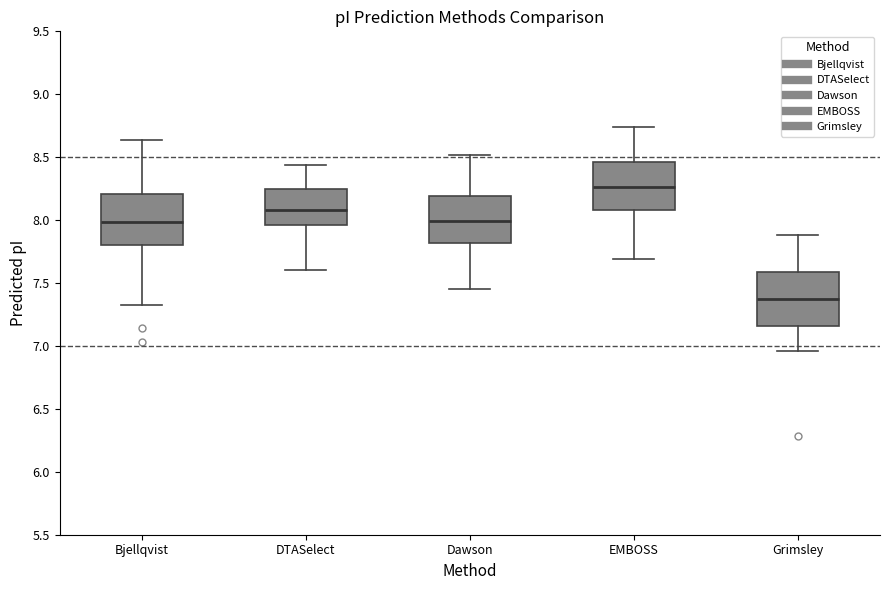

Reading left to right, transcribe this box plot: for each box, give where its median line is, the range the box spans, and where its two whiskers end, as read against the y-axis. The values are not printed on the chart, so give them approximately, as read against the axis.

Bjellqvist: median 8.00, box 7.80 to 8.20, whiskers 7.30 to 8.65
DTASelect: median 8.10, box 7.95 to 8.25, whiskers 7.60 to 8.45
Dawson: median 8.00, box 7.80 to 8.20, whiskers 7.45 to 8.50
EMBOSS: median 8.25, box 8.10 to 8.45, whiskers 7.70 to 8.75
Grimsley: median 7.35, box 7.15 to 7.60, whiskers 6.95 to 7.90